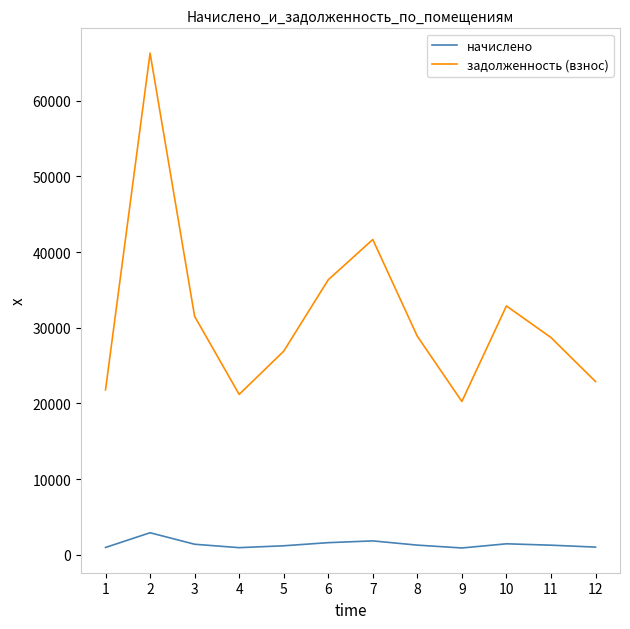

What is the highest value of the задолженность (взнос) series?

66304.8